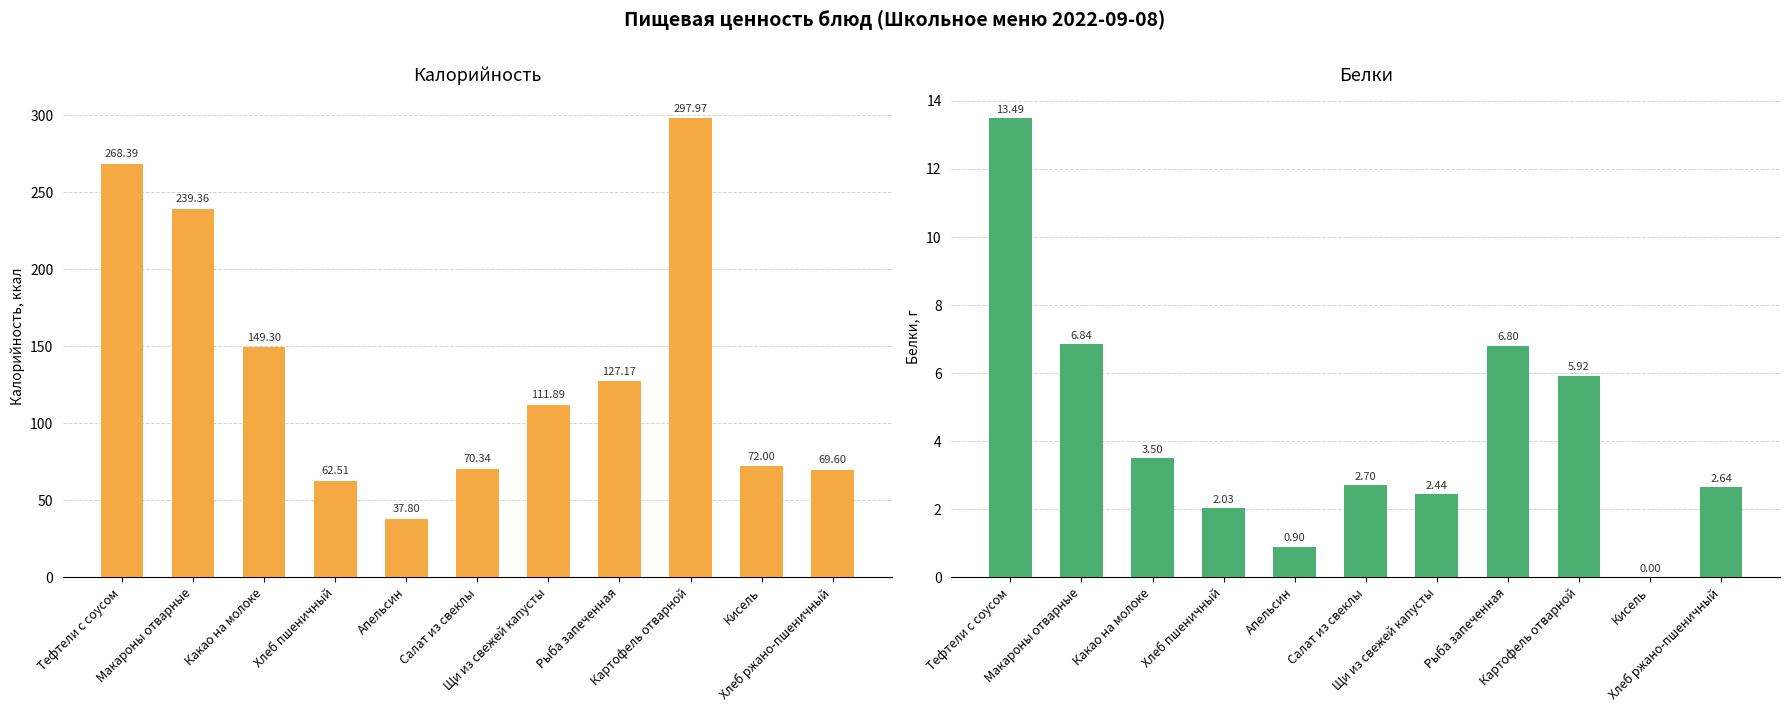

What are all the series names shown in the legend?

Калорийность, Белки